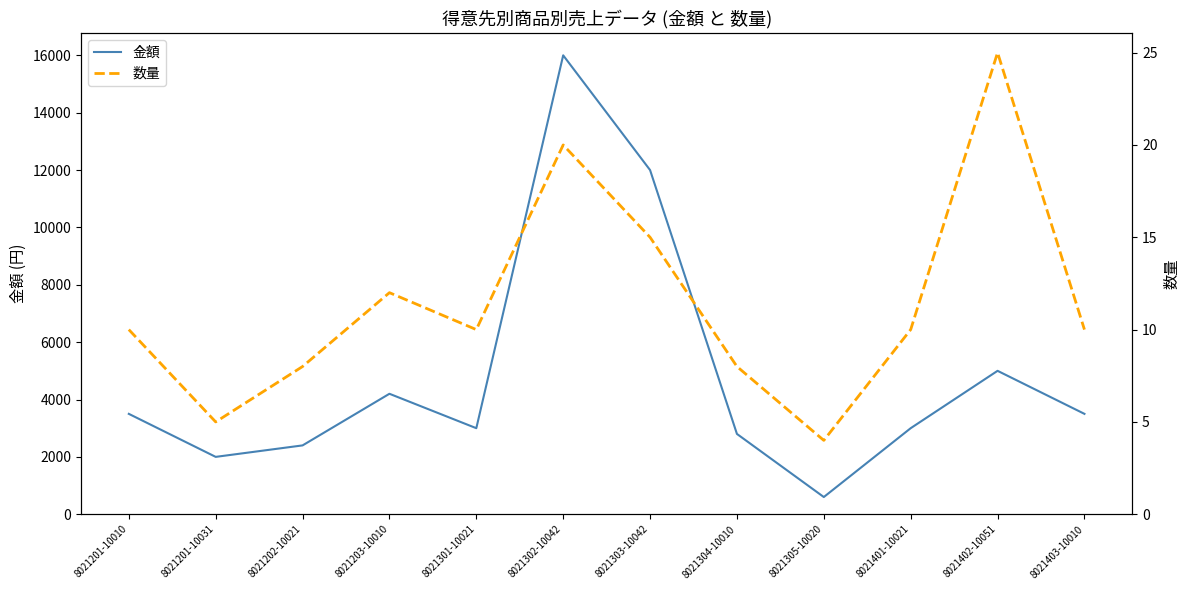

What is the greatest value displayed?

16000